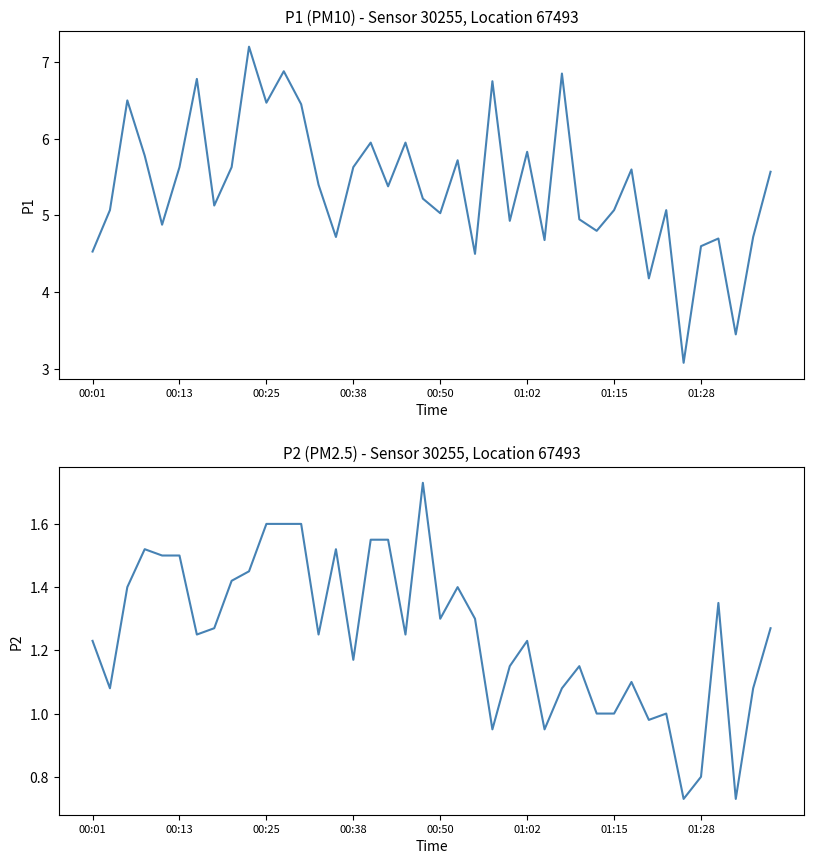

How many interior local valleys does the P1 series have?

13